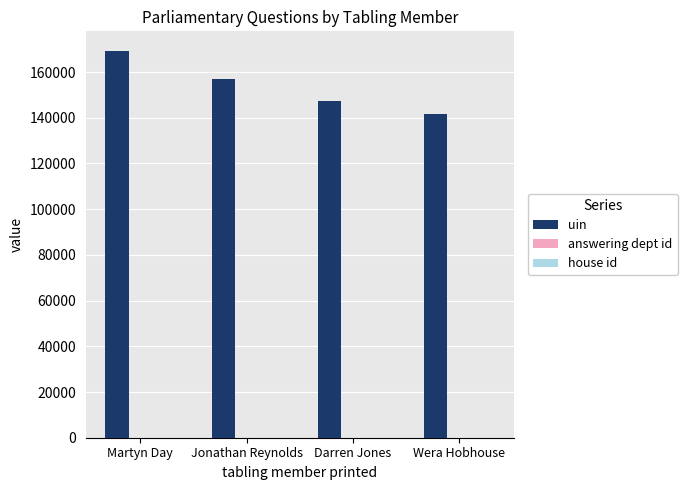

The uin series shows 156954 at Jonathan Reynolds. True or false?

True